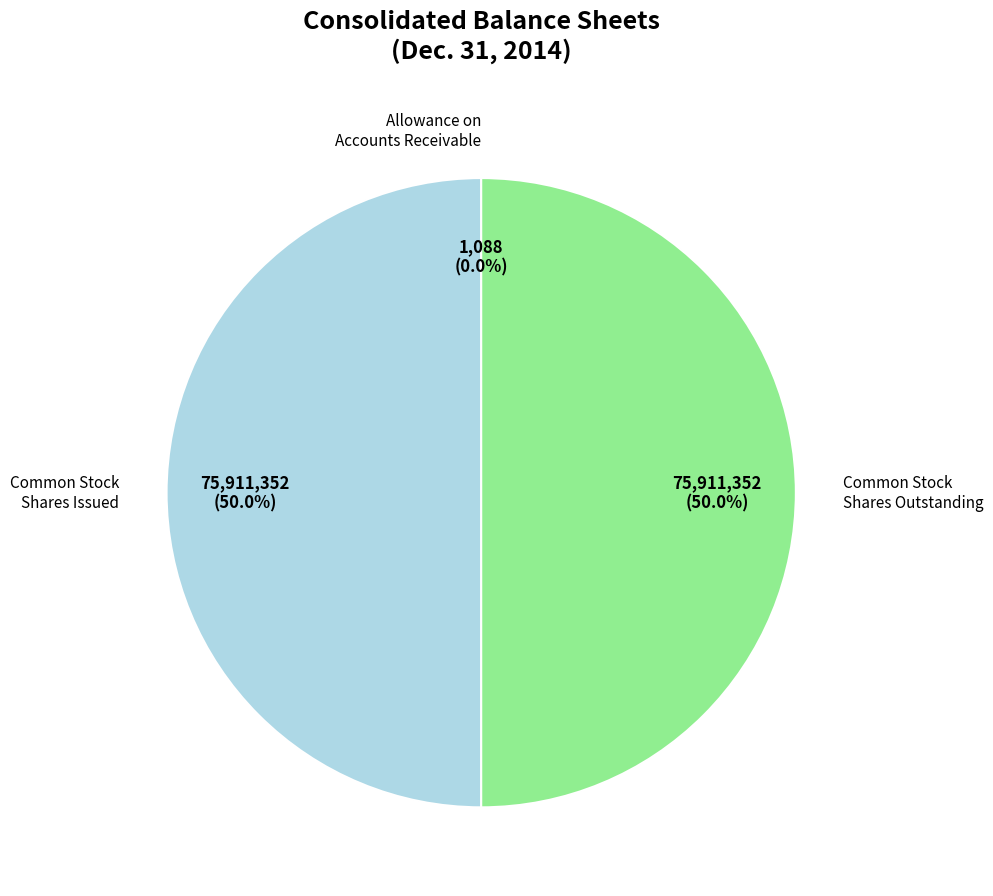

Count the number of slices in the pie.

3